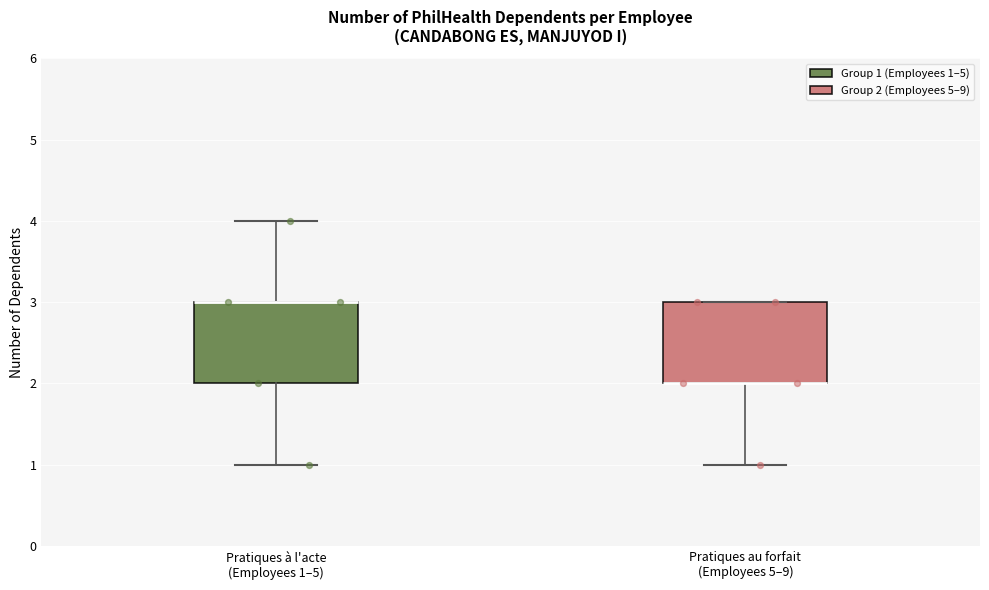

Reading left to right, read every box against the y-axis: the position of its median line, the range the box covers, and the ends of its whiskers. The values are not printed on the chart, so give them approximately, as read against the axis.

Pratiques à l'acte (Employees 1–5): median 3 (drawn on the box's upper edge), box 2 to 3, whiskers 1 to 4
Pratiques au forfait (Employees 5–9): median 2 (drawn on the box's lower edge), box 2 to 3, whiskers 1 to 3